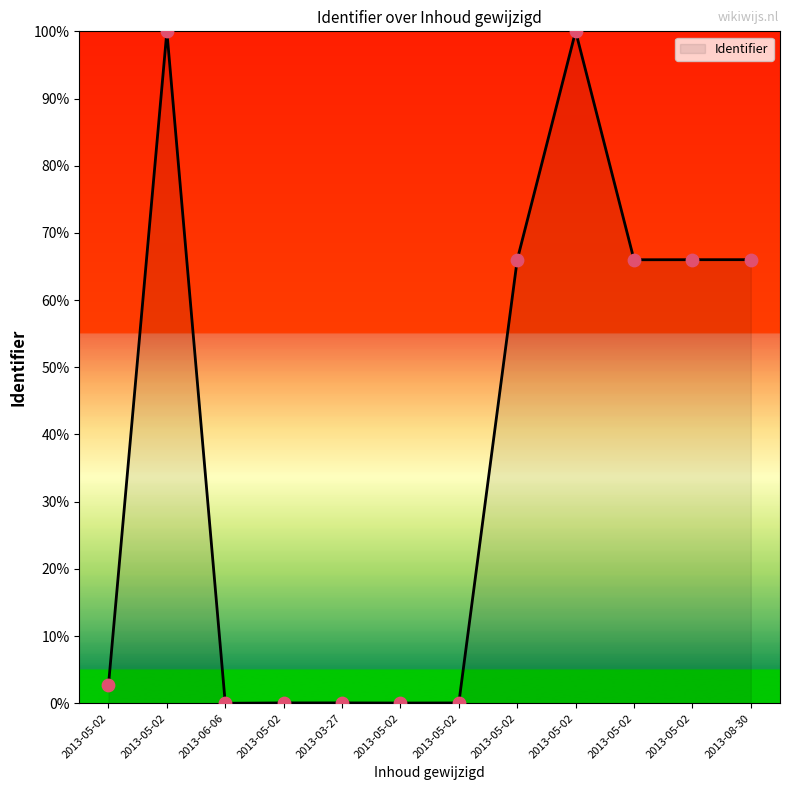

Which has a higher value, 2013-05-02 or 2013-06-06?

2013-05-02